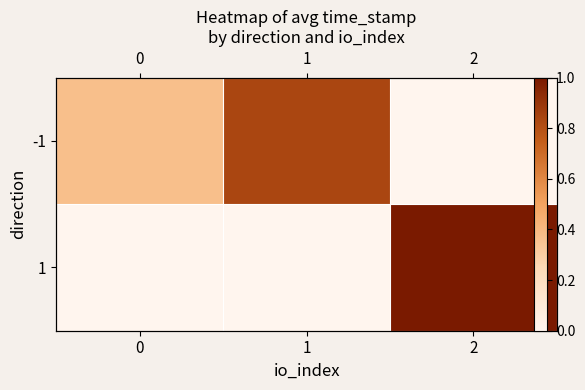

How many positive values does the 1 series have?

1